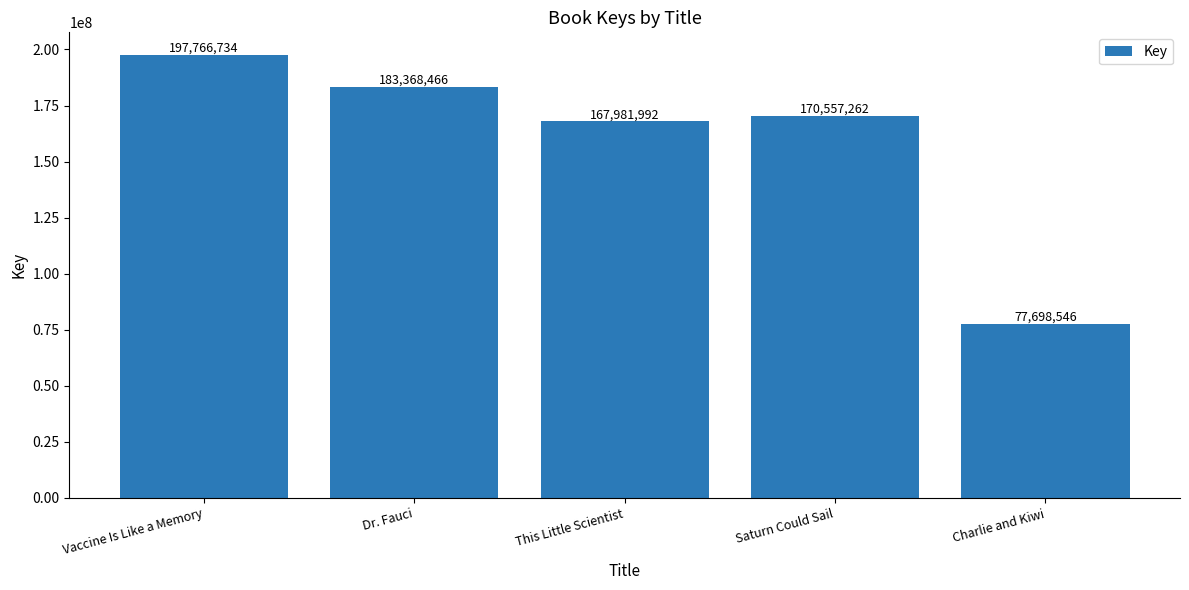

Count the number of categories in the chart.

5